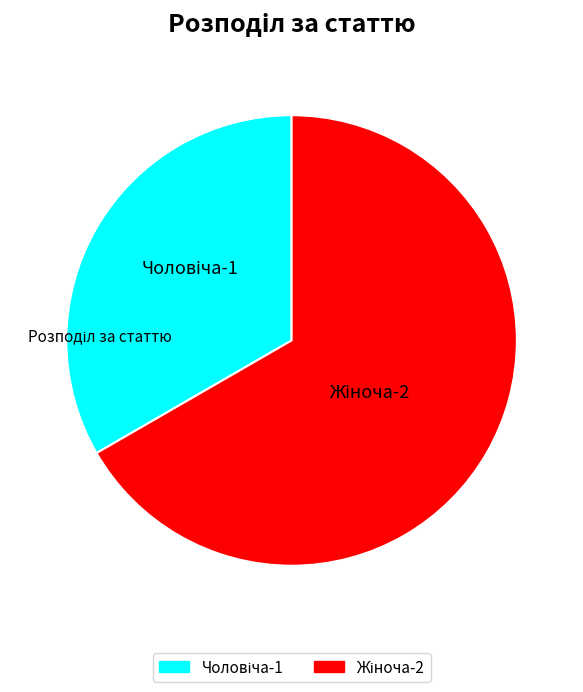

Count the number of slices in the pie.

2